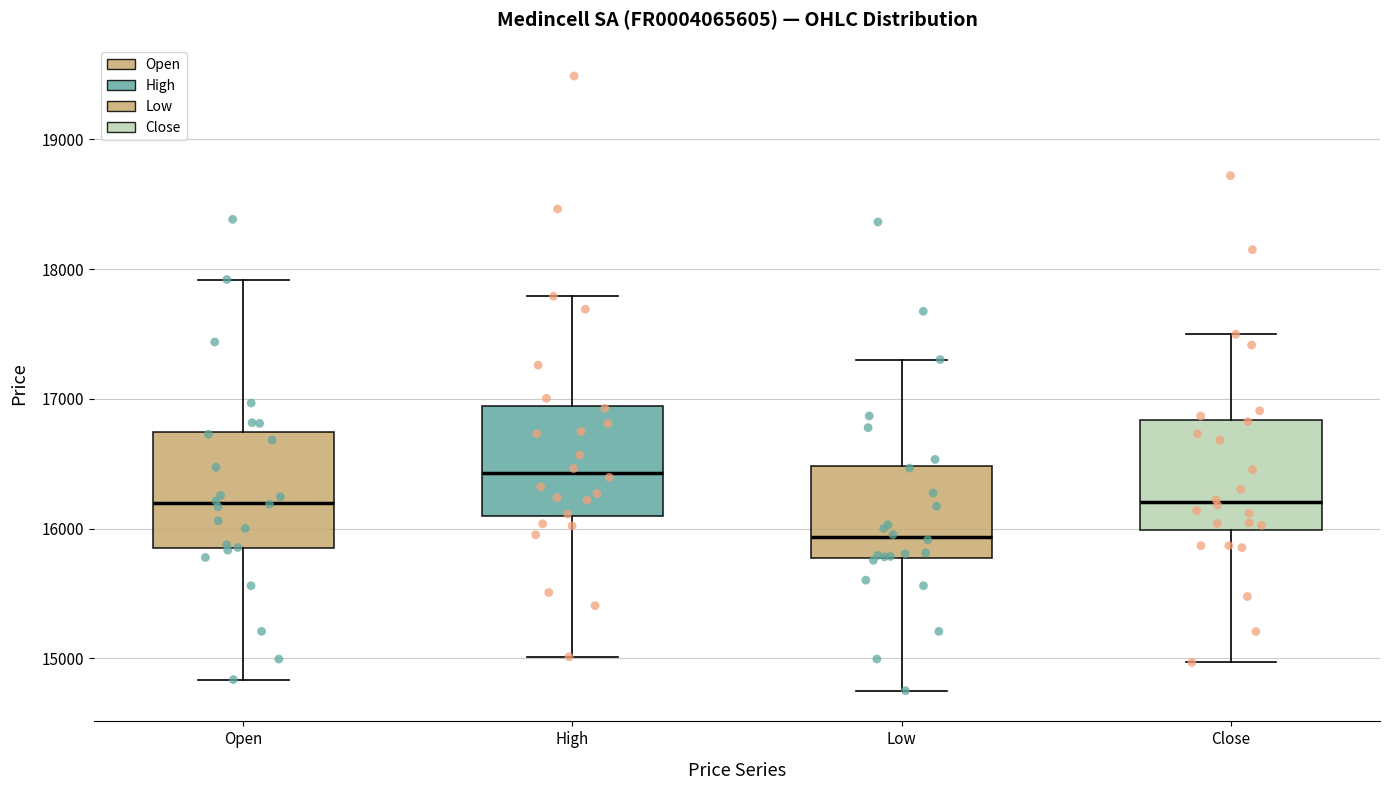

Reading left to right, transcribe this box plot: for each box, give where its median line is, the range the box spans, and where its two whiskers end, as read against the y-axis. The values are not printed on the chart, so give them approximately, as read against the axis.

Open: median 16200, box 15800 to 16700, whiskers 14800 to 17900
High: median 16400, box 16100 to 16900, whiskers 15000 to 17800
Low: median 15900, box 15800 to 16500, whiskers 14800 to 17300
Close: median 16200, box 16000 to 16800, whiskers 15000 to 17500